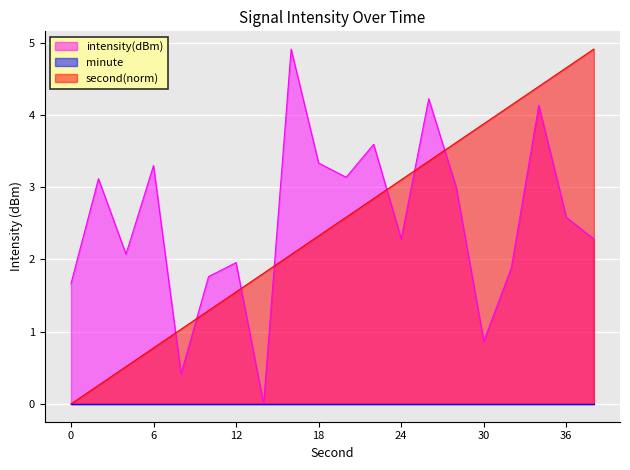

What is the sum of all intensity(dBm) values?

50.5